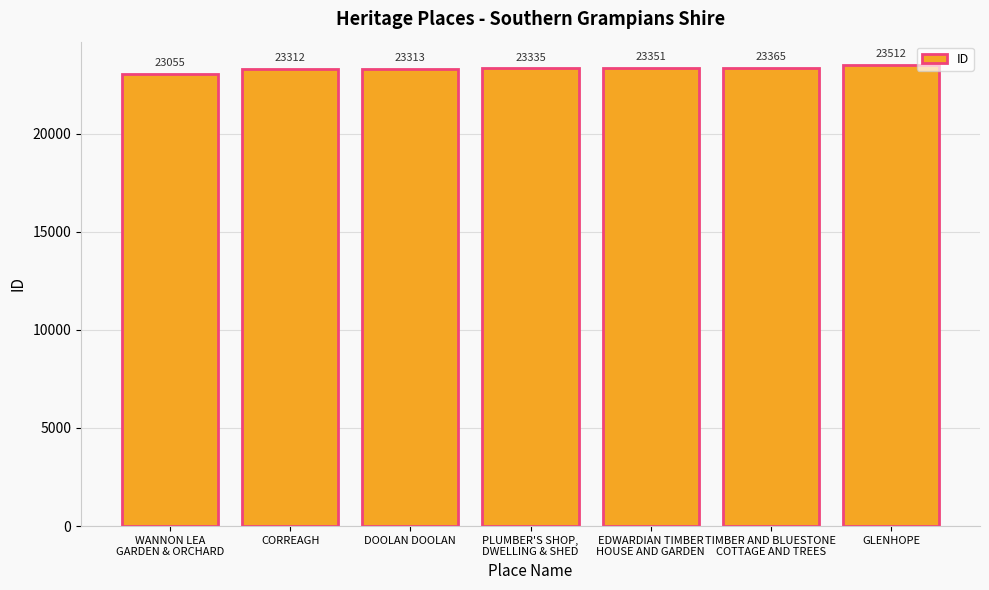

Rank the categories by value from highest to lowest.

GLENHOPE, TIMBER AND BLUESTONE
COTTAGE AND TREES, EDWARDIAN TIMBER
HOUSE AND GARDEN, PLUMBER'S SHOP,
DWELLING & SHED, DOOLAN DOOLAN, CORREAGH, WANNON LEA
GARDEN & ORCHARD